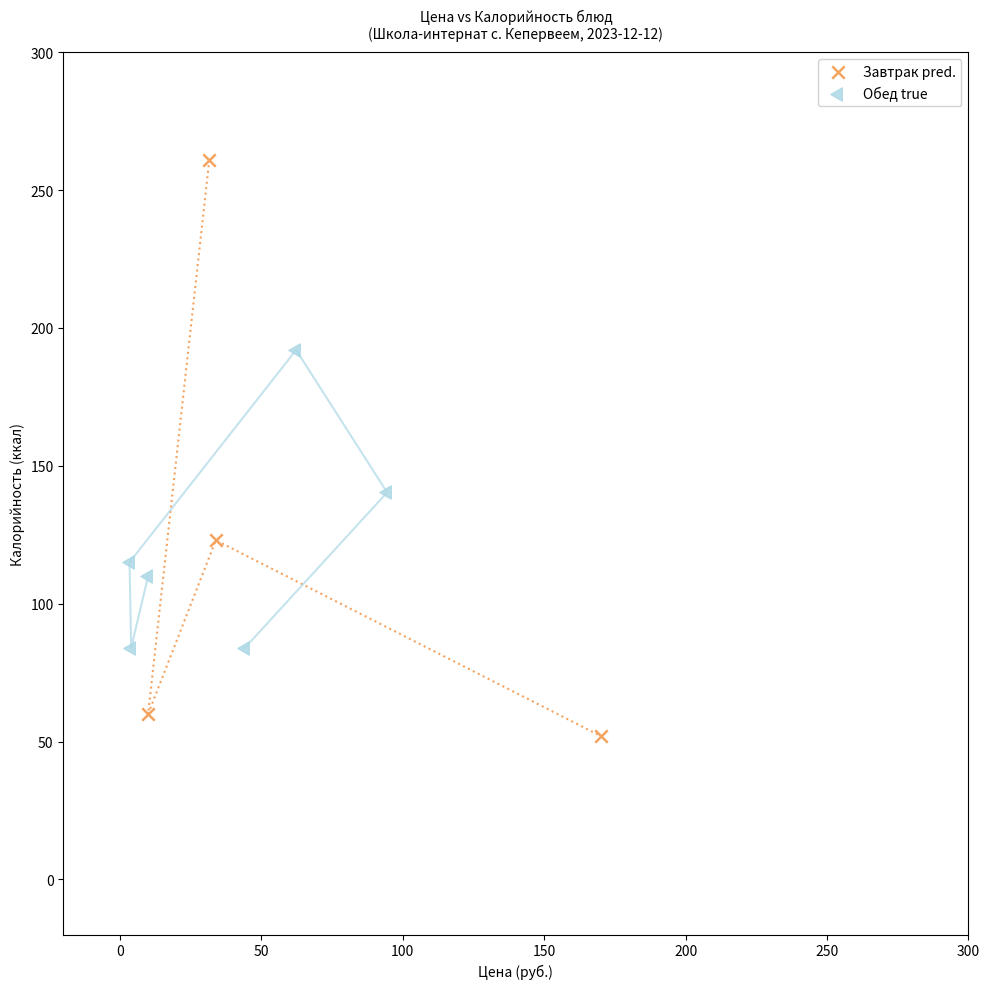

Which series contains the highest Y value?

Завтрак pred.